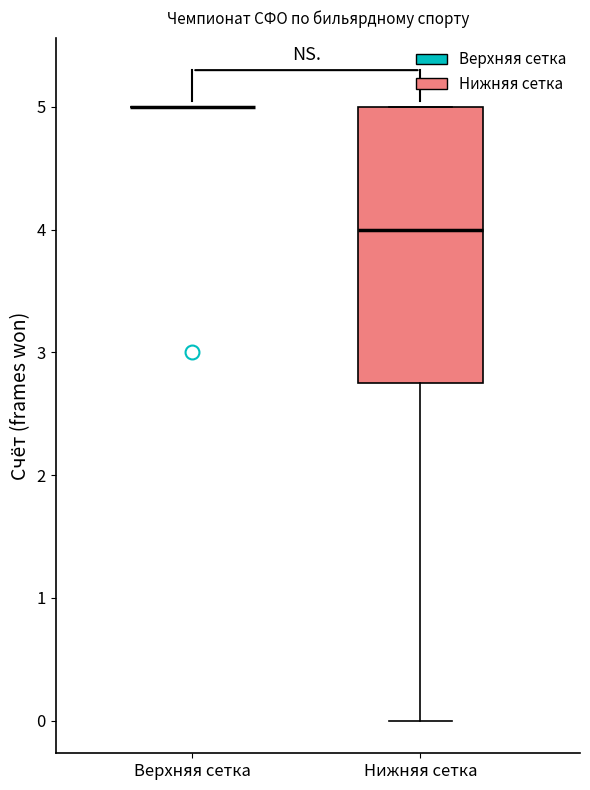

Reading left to right, transcribe this box plot: for each box, give where its median line is, the range the box spans, and where its two whiskers end, as read against the y-axis. The values are not printed on the chart, so give them approximately, as read against the axis.

Верхняя сетка: box collapsed to a line at 5.0, whiskers 5.0 to 5.0
Нижняя сетка: median 4.0, box 2.8 to 5.0, whiskers 0.0 to 5.0